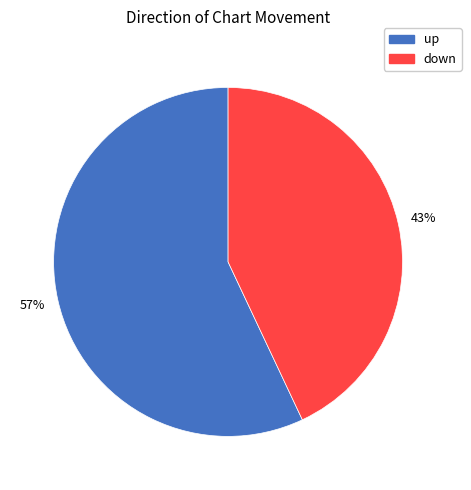

Approximately how many times larger is the value at up compared to down?

1.3